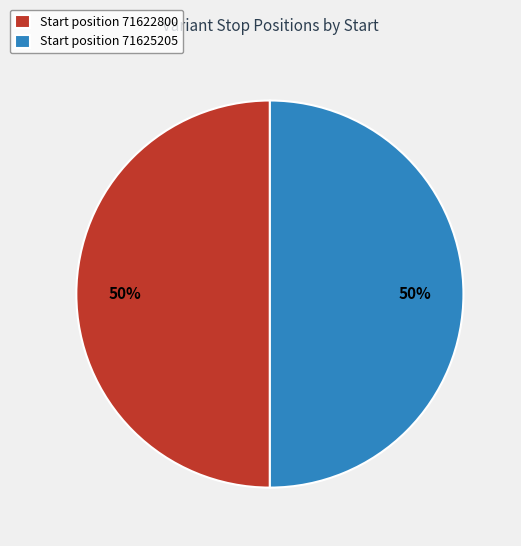

To the nearest percent, what percentage of the pie is Start position 71622800?

50%